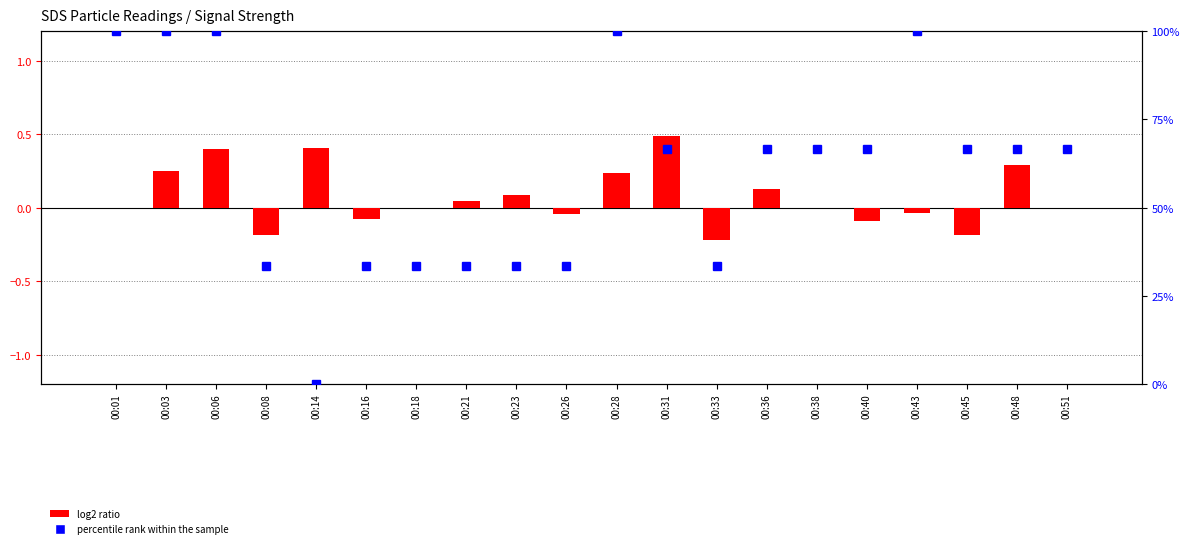

Reading left to right, extract all data points from this chart.

log2 ratio: 00:01=0.0	00:03=0.2	00:06=0.4	00:08=-0.2	00:14=0.4	00:16=-0.1	00:18=0.0	00:21=0.0	00:23=0.1	00:26=-0.0	00:28=0.2	00:31=0.5	00:33=-0.2	00:36=0.1	00:38=0.0	00:40=-0.1	00:43=-0.0	00:45=-0.2	00:48=0.3	00:51=0.0
percentile rank within the sample: 00:01=100.0	00:03=100.0	00:06=100.0	00:08=33.3	00:14=0.0	00:16=33.3	00:18=33.3	00:21=33.3	00:23=33.3	00:26=33.3	00:28=100.0	00:31=66.7	00:33=33.3	00:36=66.7	00:38=66.7	00:40=66.7	00:43=100.0	00:45=66.7	00:48=66.7	00:51=66.7